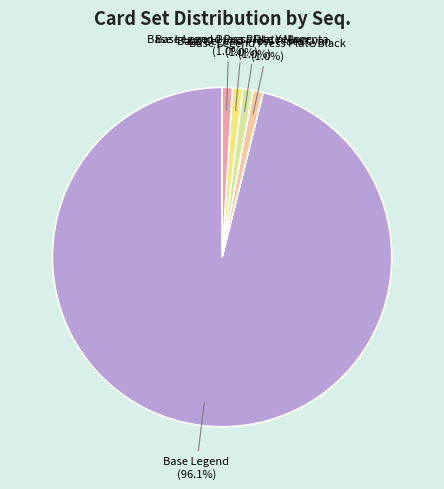

Is there a majority slice in this chart?

Yes